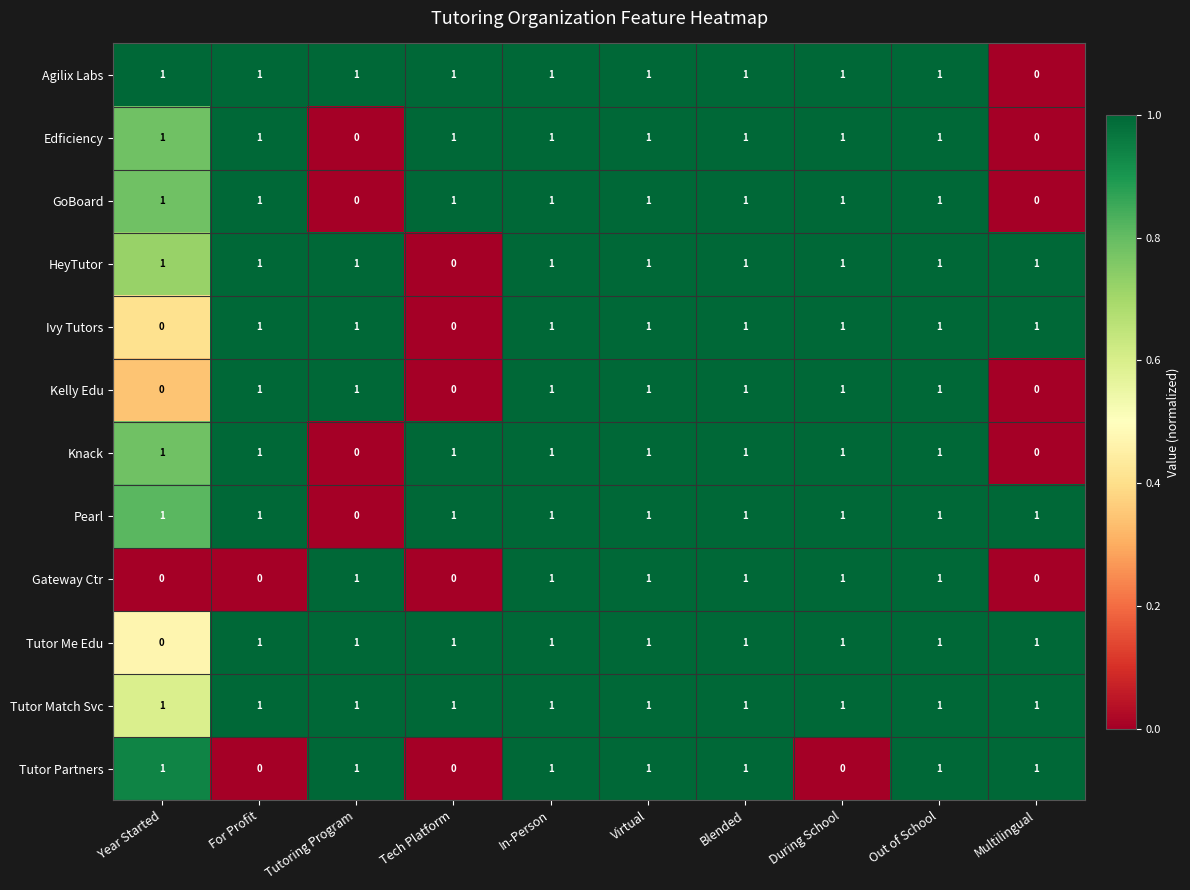

At how many categories does at least one series exceed 0?

10